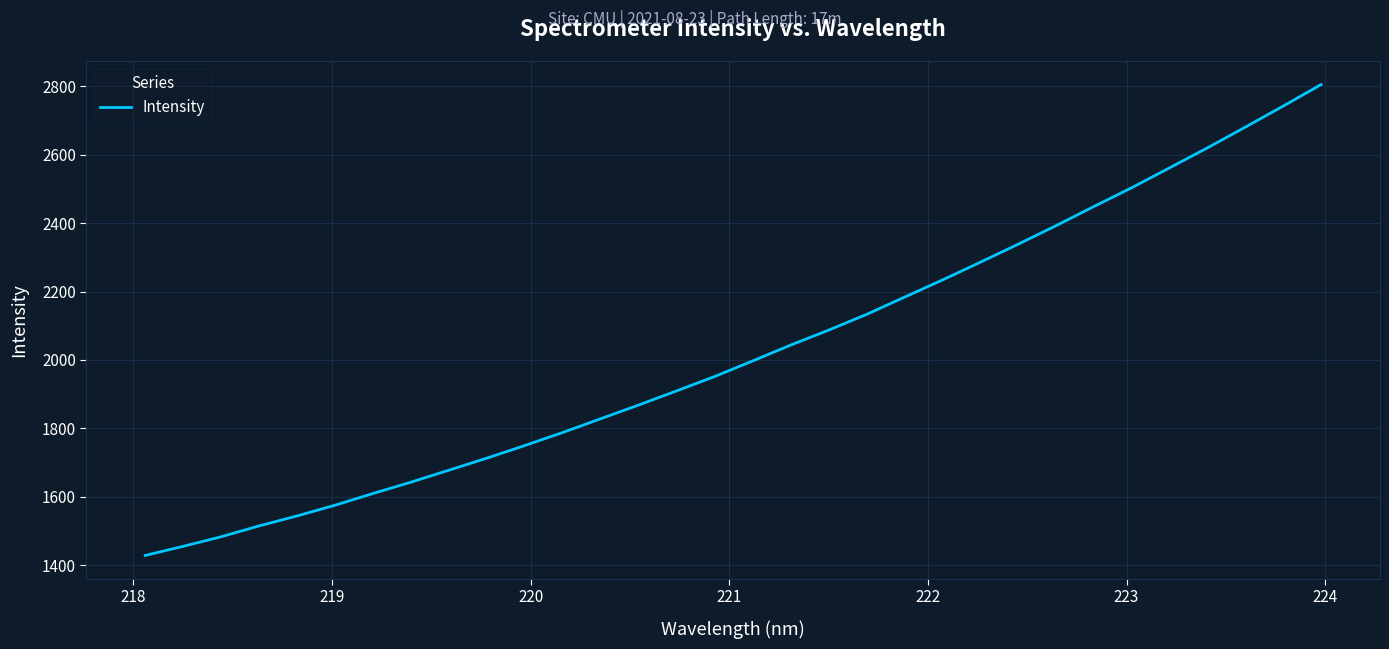

What is the difference between the maximum and minimum values?

1377.0